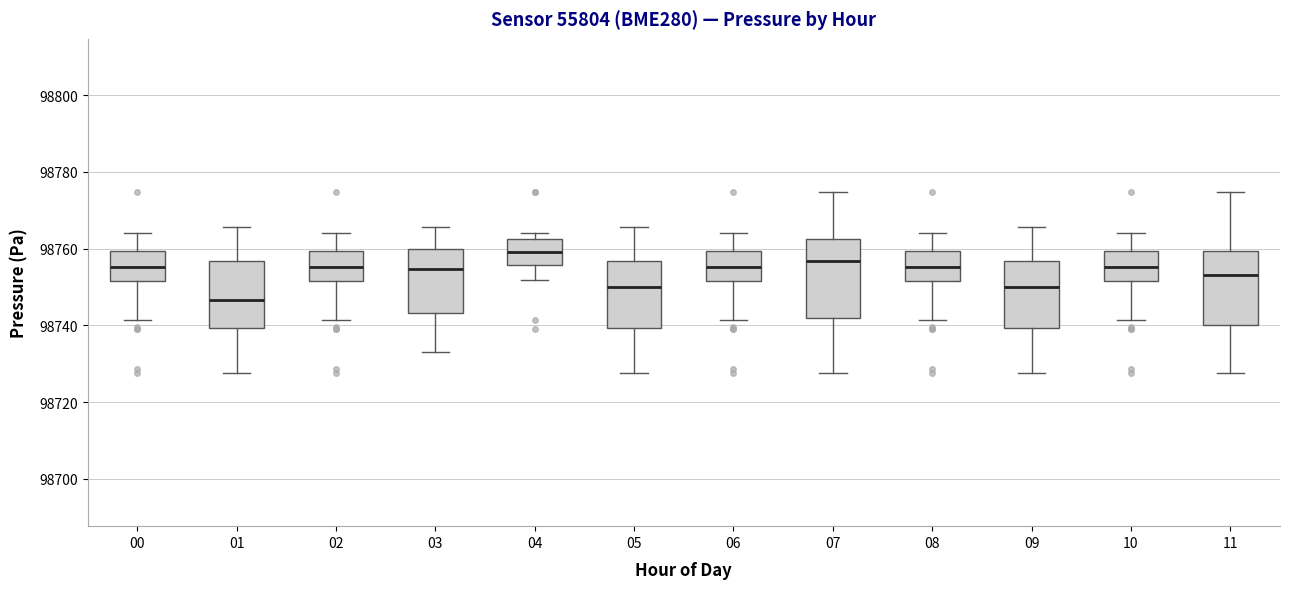

Which box has the lowest median line?

01